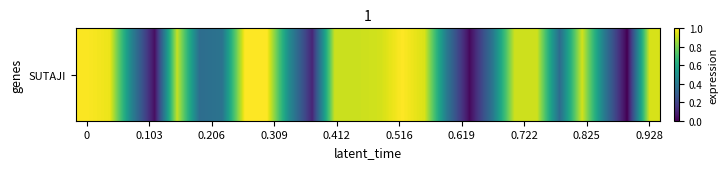

Reading right to left, what are all the values shown in this chart?

0.9	0.0	0.4	0.9	0.3	0.9	0.9	0.4	0.0	0.4	0.9	1.0	0.9	0.9	0.9	0.1	0.5	1.0	1.0	0.4	0.4	0.9	0.0	0.4	1.0	1.0